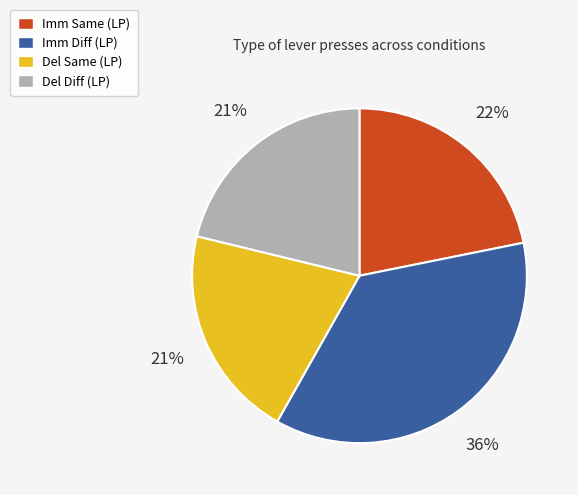

Does Del Same (LP) represent more than half of the total?

No